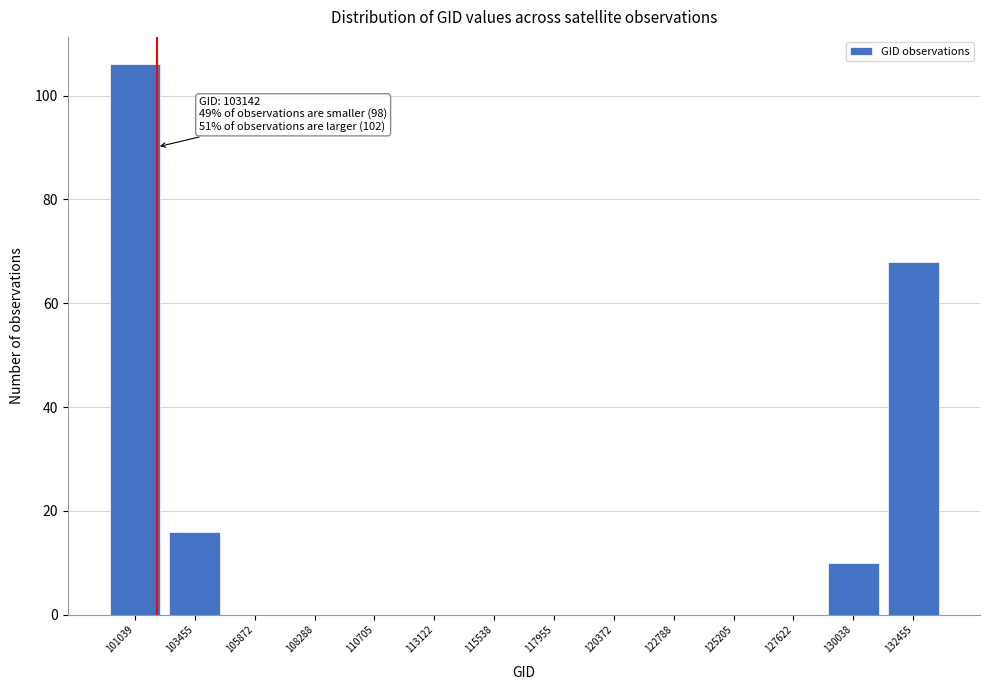

Reading left to right, extract all data points from this chart.

101039=106	103455=16	105872=0	108288=0	110705=0	113122=0	115538=0	117955=0	120372=0	122788=0	125205=0	127622=0	130038=10	132455=68